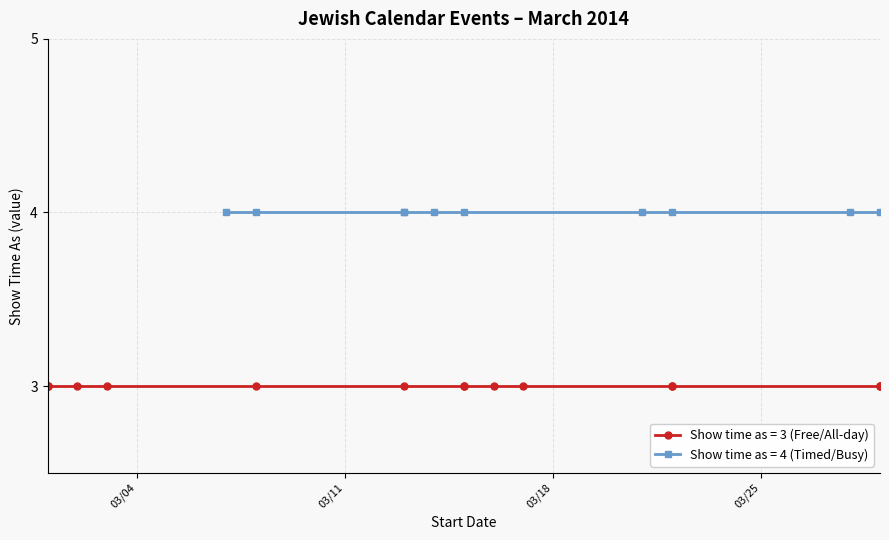

What is the value of the All-day Events (Show time as=3) point at the 2nd from the left?

3